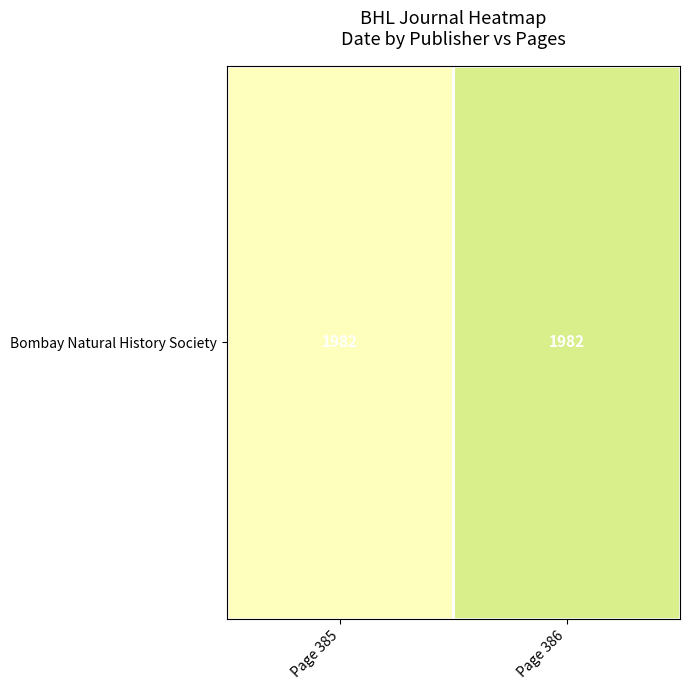

Rank the categories by value from highest to lowest.

Page 386, Page 385